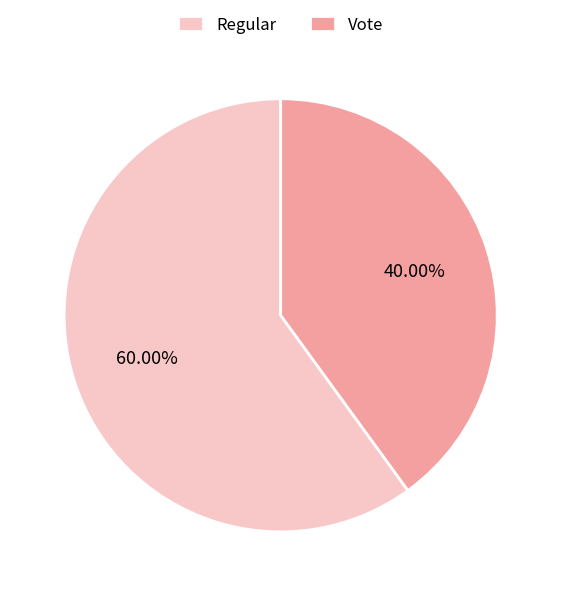

Do Regular and Vote together represent more than half of the pie?

Yes